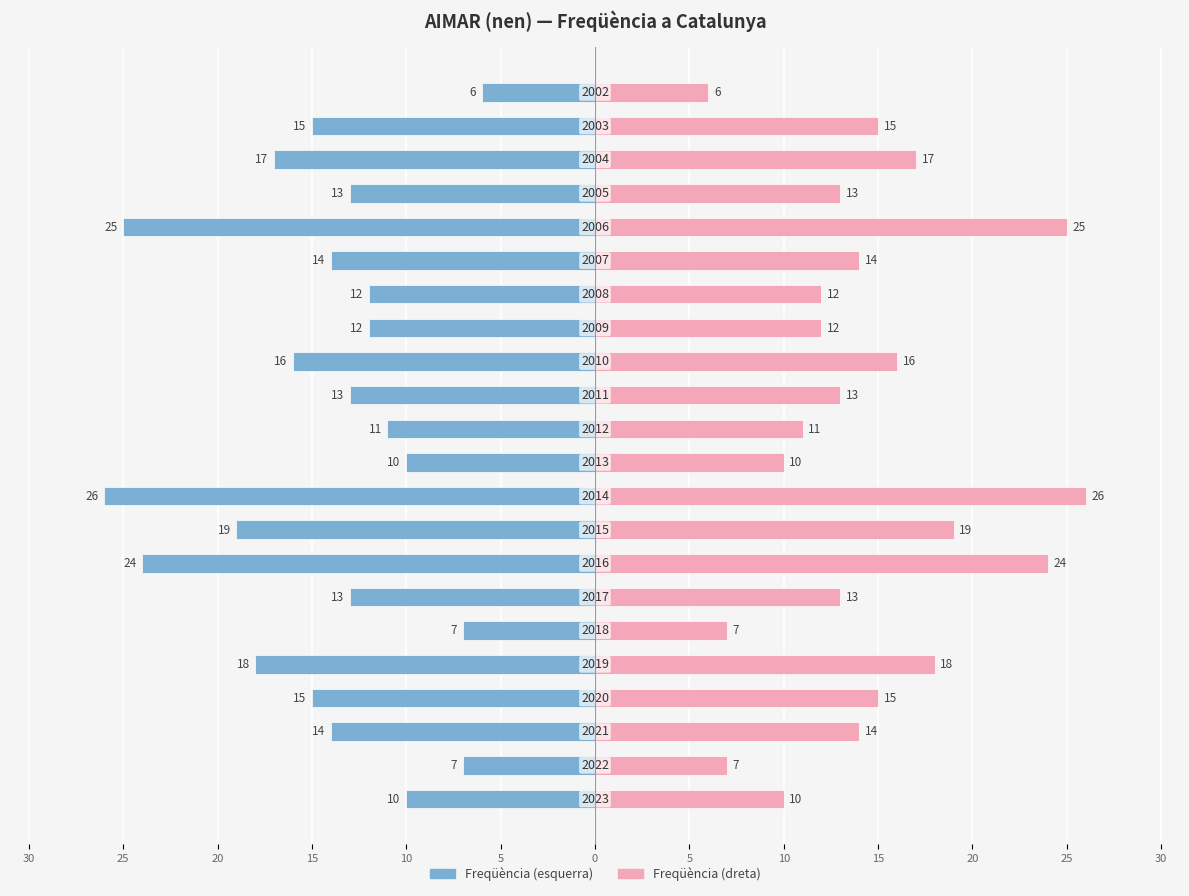

Which series has the largest range (max minus min)?

Freqüència